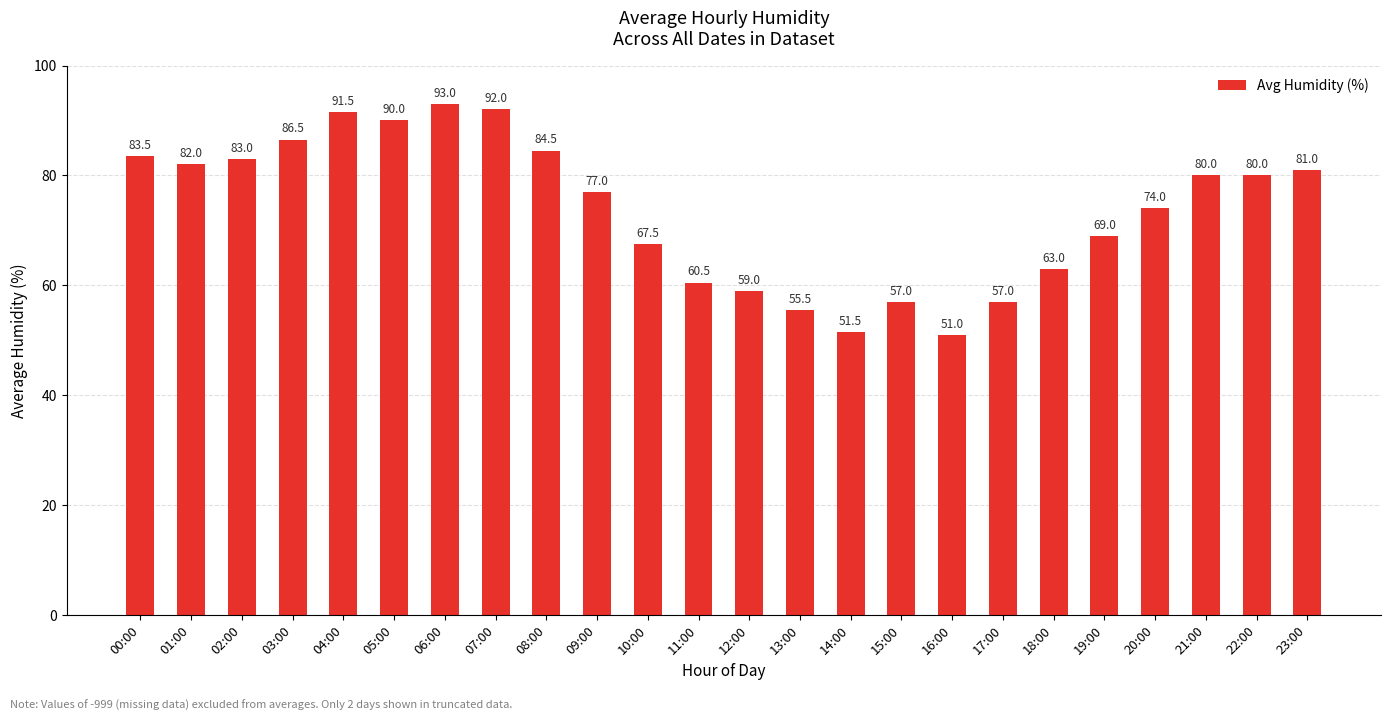

Where is the data nearest to the value 72?

20:00